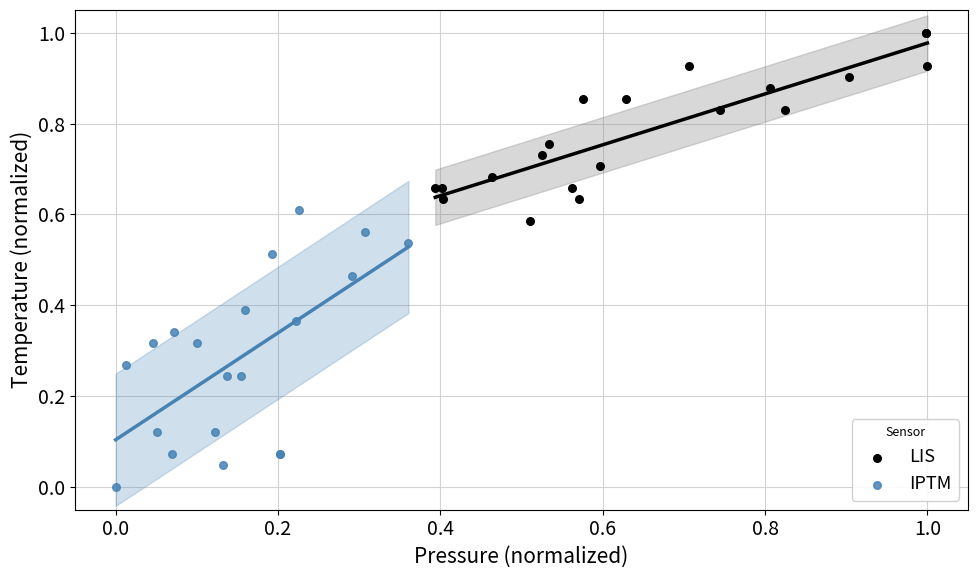

Which series reaches the minimum Y coordinate?

IPTM